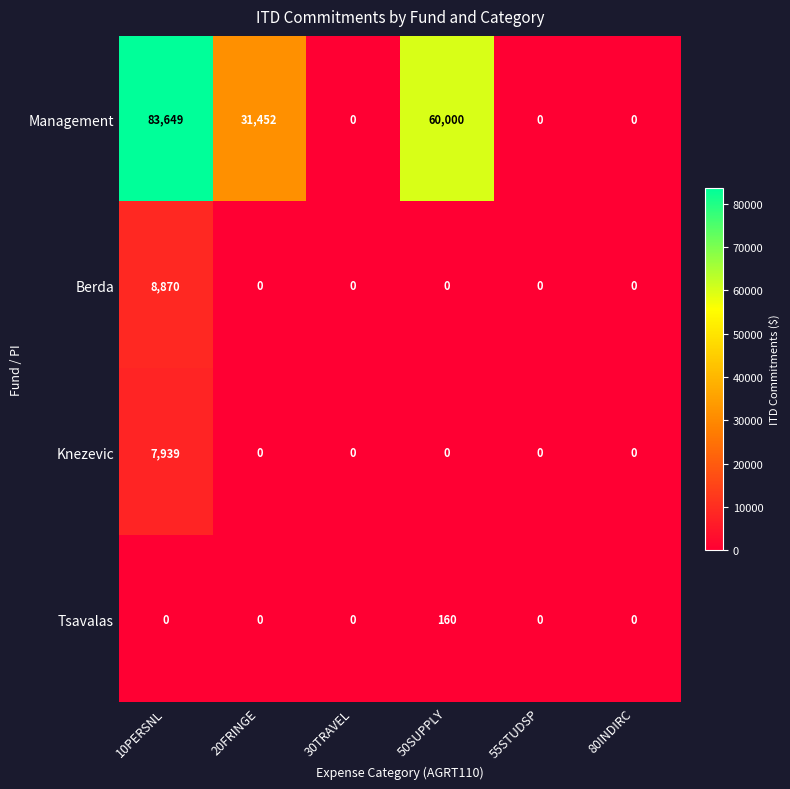

Reading right to left, list all the values displayed in this chart.

Management: 80INDIRC=0	55STUDSP=0	50SUPPLY=60000	30TRAVEL=0	20FRINGE=31452	10PERSNL=83649
Berda: 80INDIRC=0	55STUDSP=0	50SUPPLY=0	30TRAVEL=0	20FRINGE=0	10PERSNL=8870
Knezevic: 80INDIRC=0	55STUDSP=0	50SUPPLY=0	30TRAVEL=0	20FRINGE=0	10PERSNL=7939
Tsavalas: 80INDIRC=0	55STUDSP=0	50SUPPLY=160	30TRAVEL=0	20FRINGE=0	10PERSNL=0